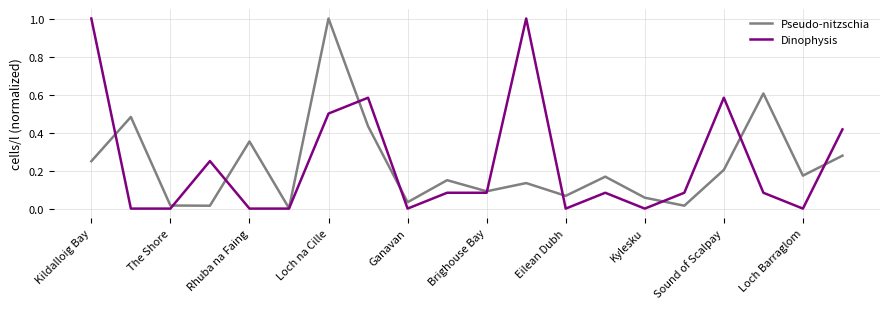

What is the greatest value displayed?

1.0